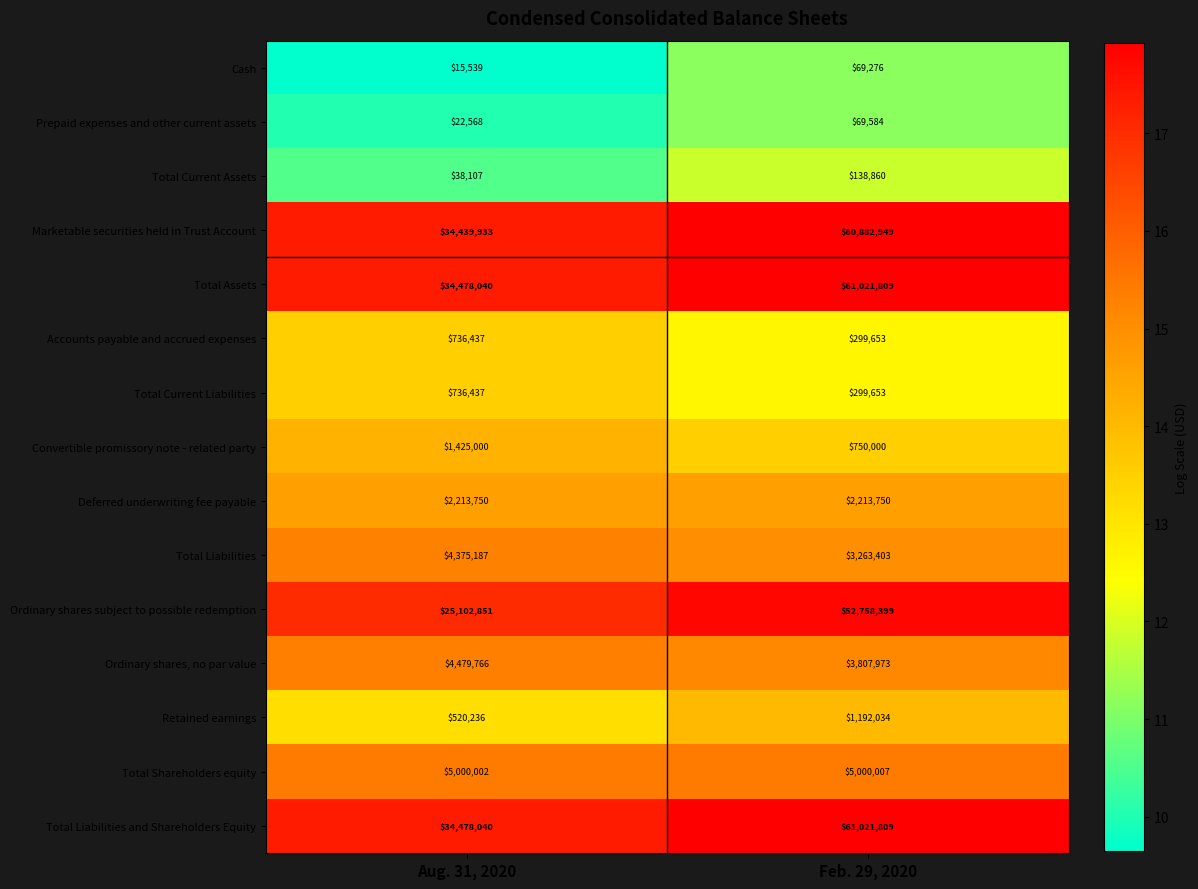

Which series has the largest range (max minus min)?

Ordinary shares subject to possible redemption